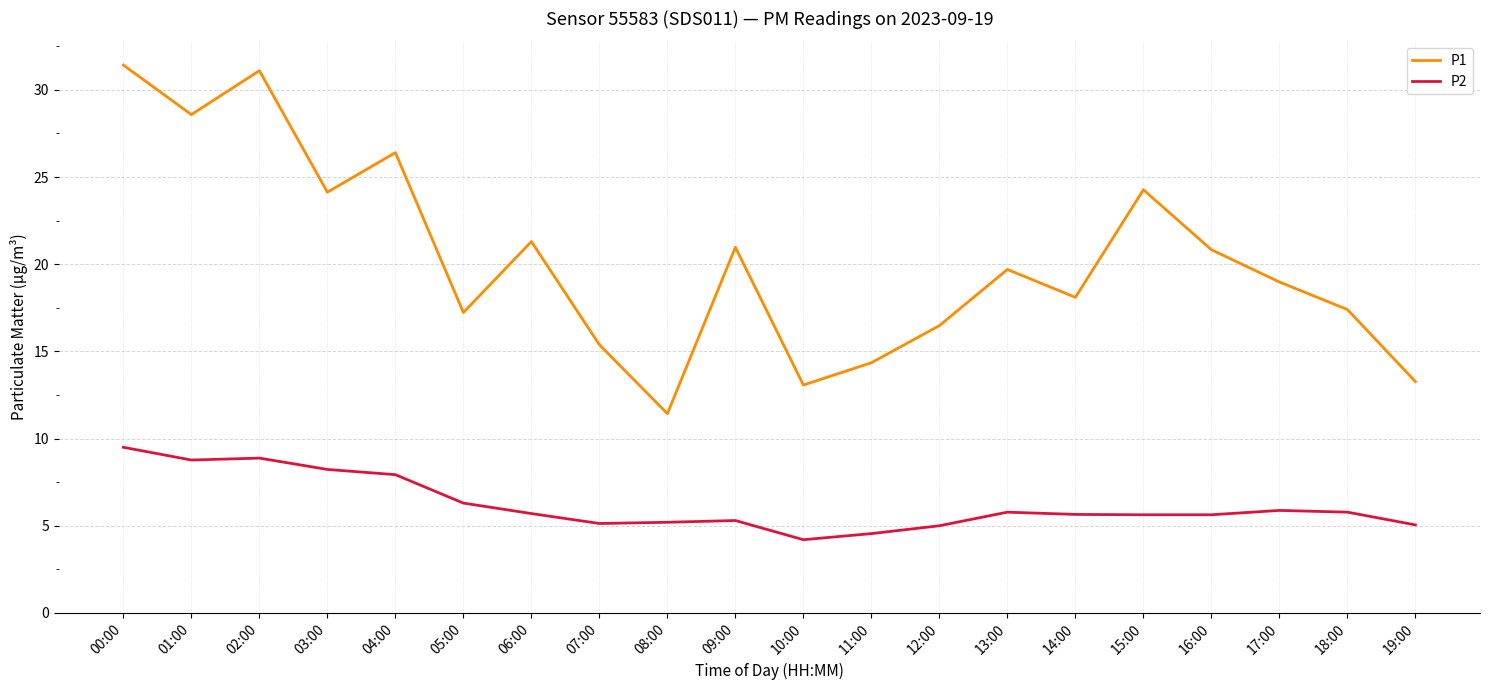

Where does the P2 series first go above 5?

00:00